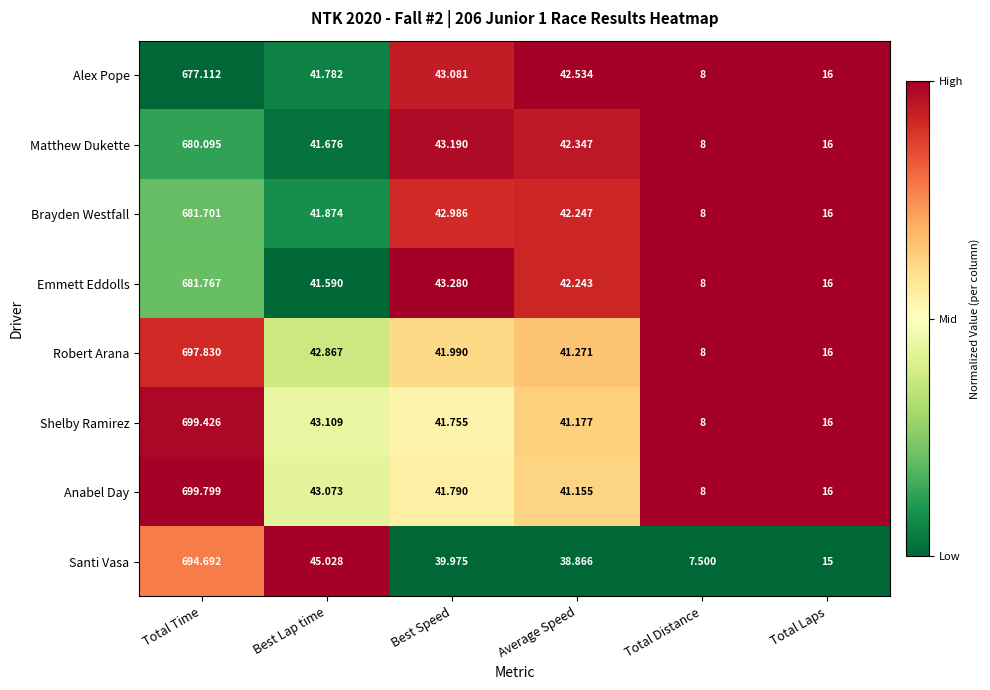

Which series has the widest spread of values?

Anabel Day